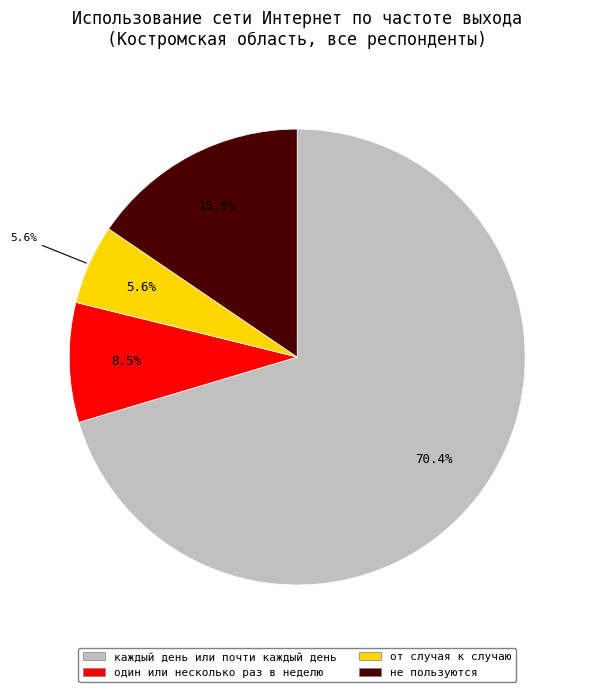

What is the largest slice in the pie chart?

каждый день или почти каждый день